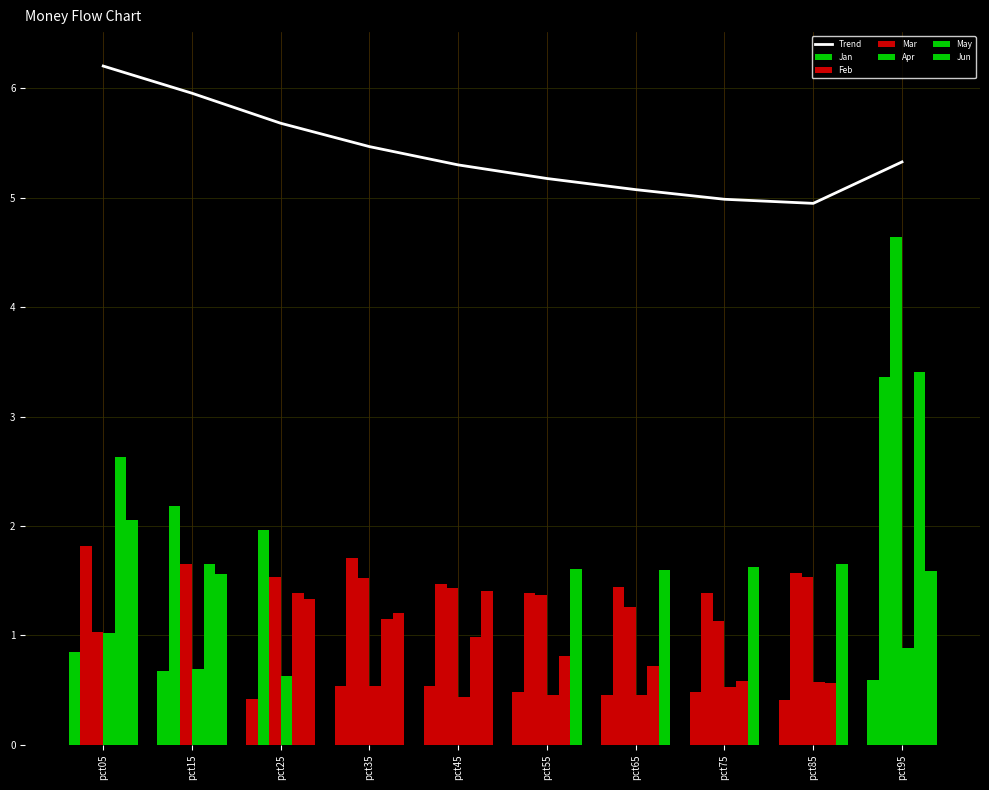

What is the approximate value of May at pct55?

0.8